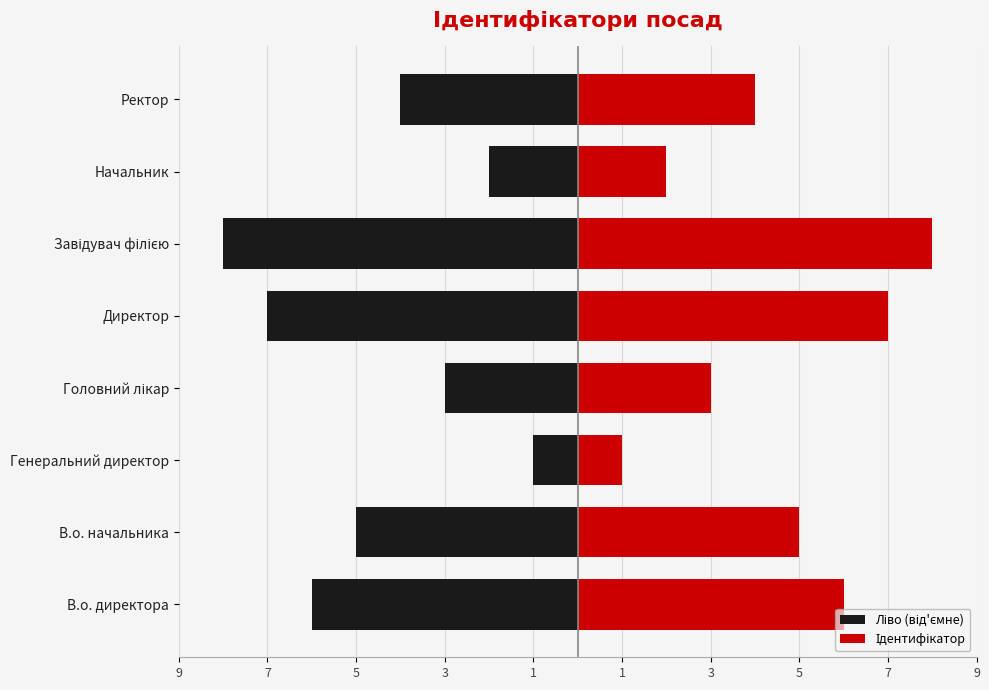

At how many categories does at least one series exceed 1?

7